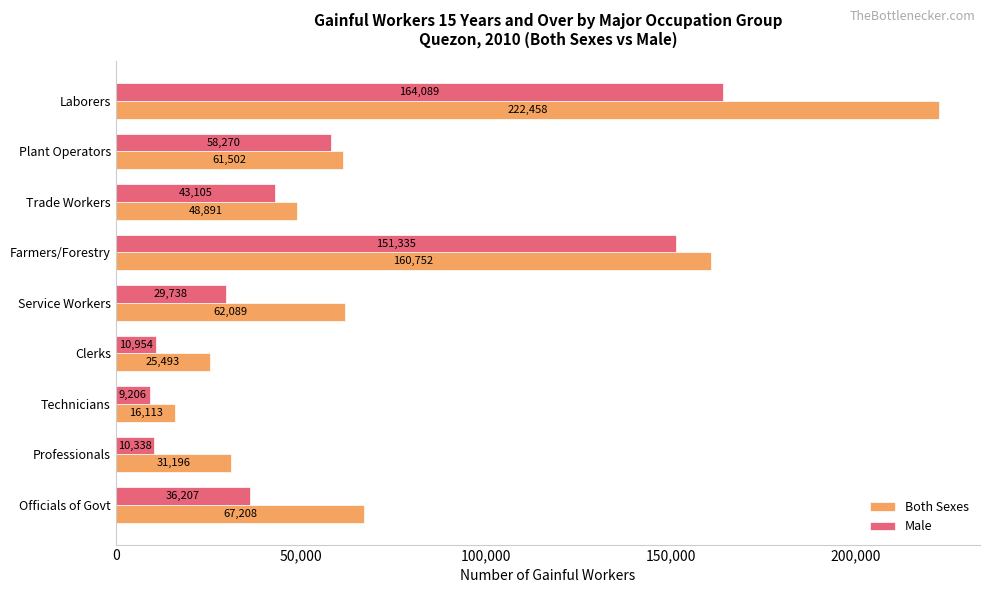

The Both Sexes series shows 24853 at Service Workers. True or false?

False